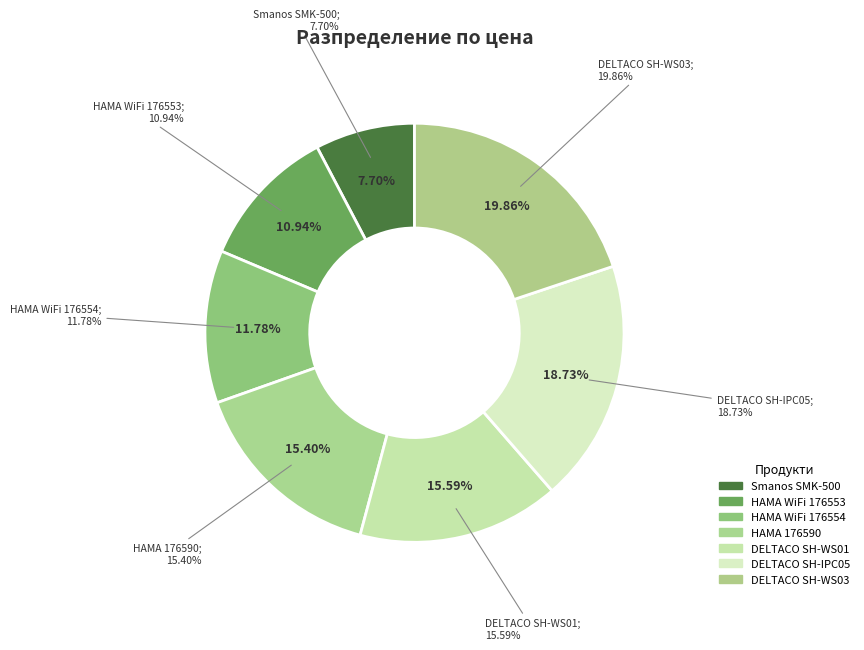

Which has a higher value, DELTACO SH-WS01 or HAMA WiFi 176554?

DELTACO SH-WS01